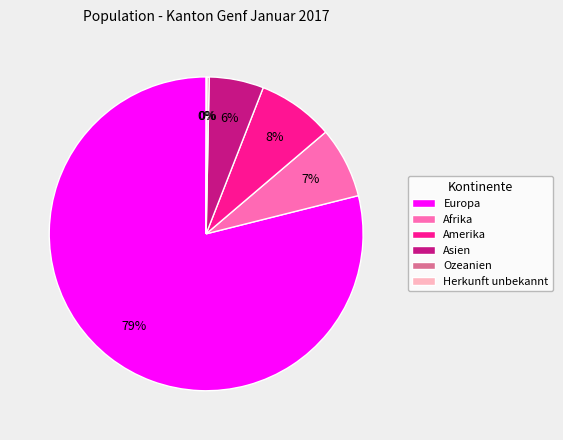

What is the largest slice in the pie chart?

Europa